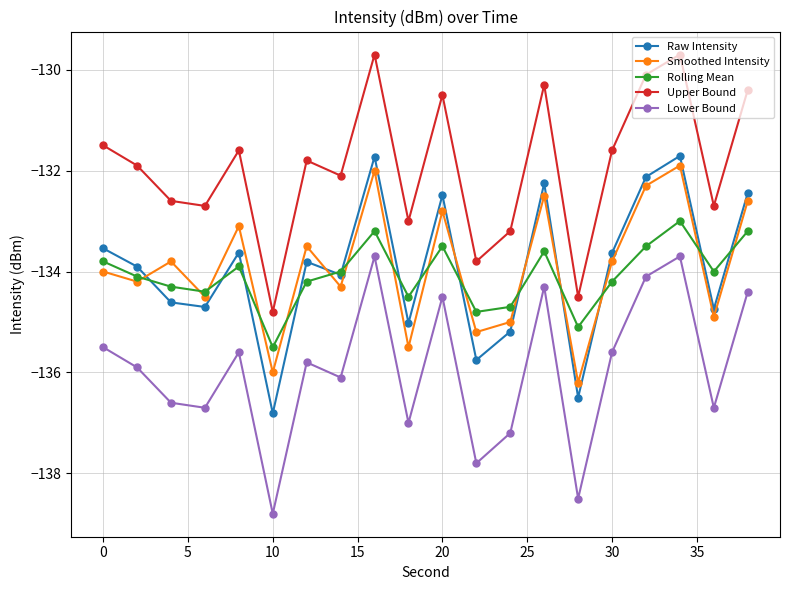

Which series has the largest total across all categories?

Upper Bound